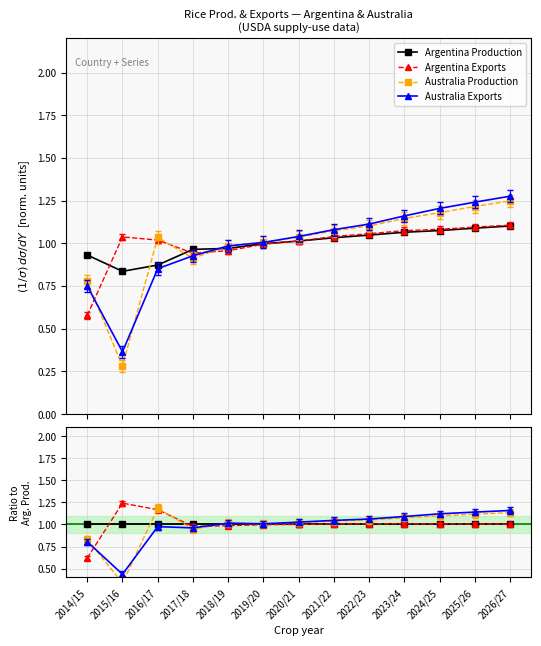

Reading right to left, what are all the values shown in this chart?

Argentina Production: 2026/27=1.0	2025/26=1.0	2024/25=1.0	2023/24=1.0	2022/23=1.0	2021/22=1.0	2020/21=1.0	2019/20=1.0	2018/19=1.0	2017/18=1.0	2016/17=1.0	2015/16=1.0	2014/15=1.0
Argentina Exports: 2026/27=1.0	2025/26=1.0	2024/25=1.0	2023/24=1.0	2022/23=1.0	2021/22=1.0	2020/21=1.0	2019/20=1.0	2018/19=1.0	2017/18=1.0	2016/17=1.2	2015/16=1.2	2014/15=0.6
Australia Production: 2026/27=1.1	2025/26=1.1	2024/25=1.1	2023/24=1.1	2022/23=1.1	2021/22=1.0	2020/21=1.0	2019/20=1.0	2018/19=1.0	2017/18=0.9	2016/17=1.2	2015/16=0.3	2014/15=0.8
Australia Exports: 2026/27=1.2	2025/26=1.1	2024/25=1.1	2023/24=1.1	2022/23=1.1	2021/22=1.0	2020/21=1.0	2019/20=1.0	2018/19=1.0	2017/18=1.0	2016/17=1.0	2015/16=0.4	2014/15=0.8